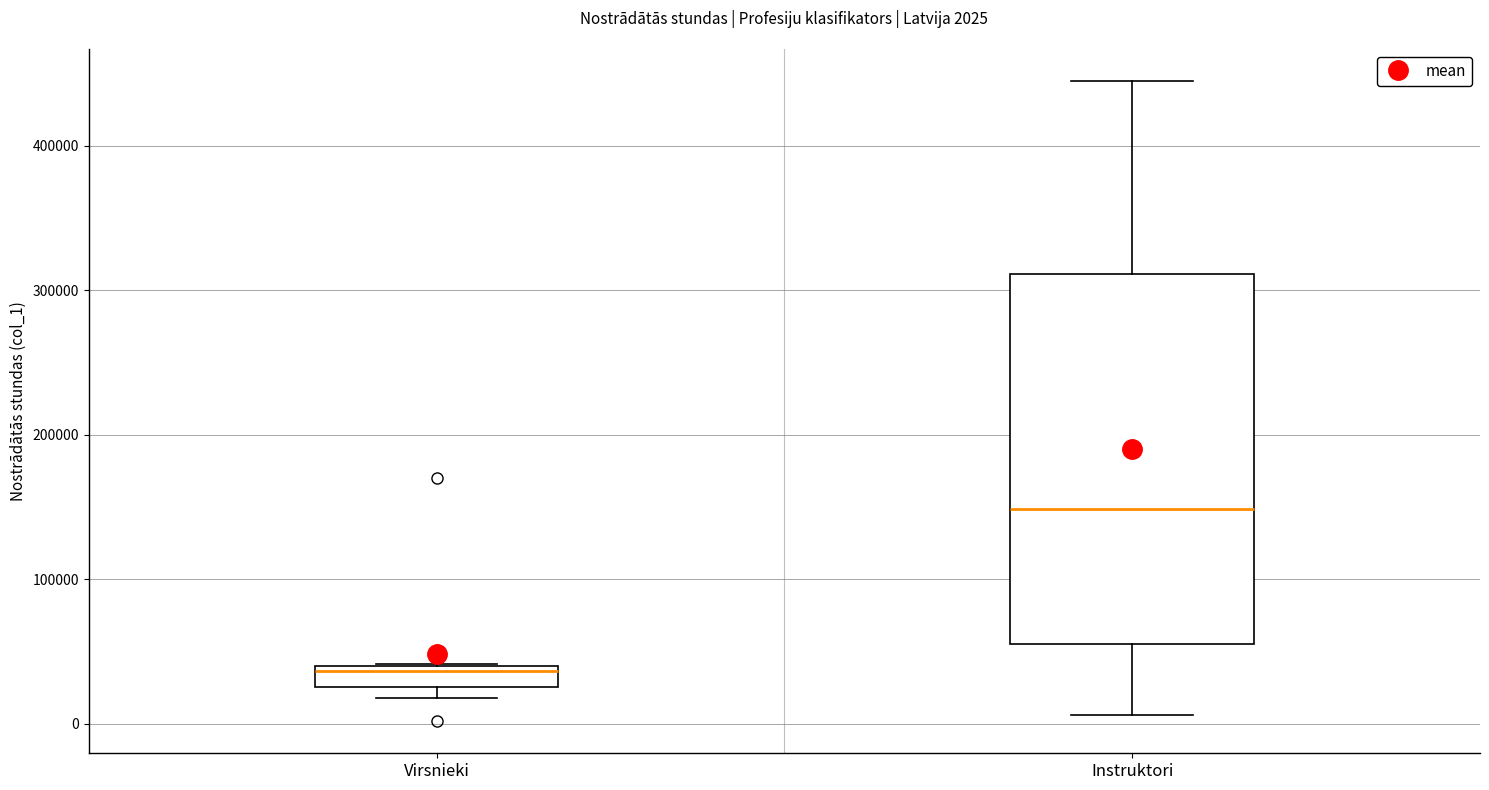

Comparing the boxes themselves (not the whiskers), which one is the tallest?

Instruktori